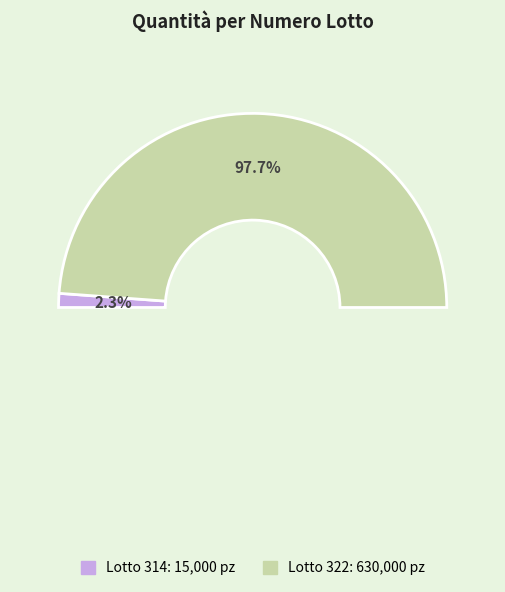

Do 322 and 314 together represent more than half of the pie?

Yes